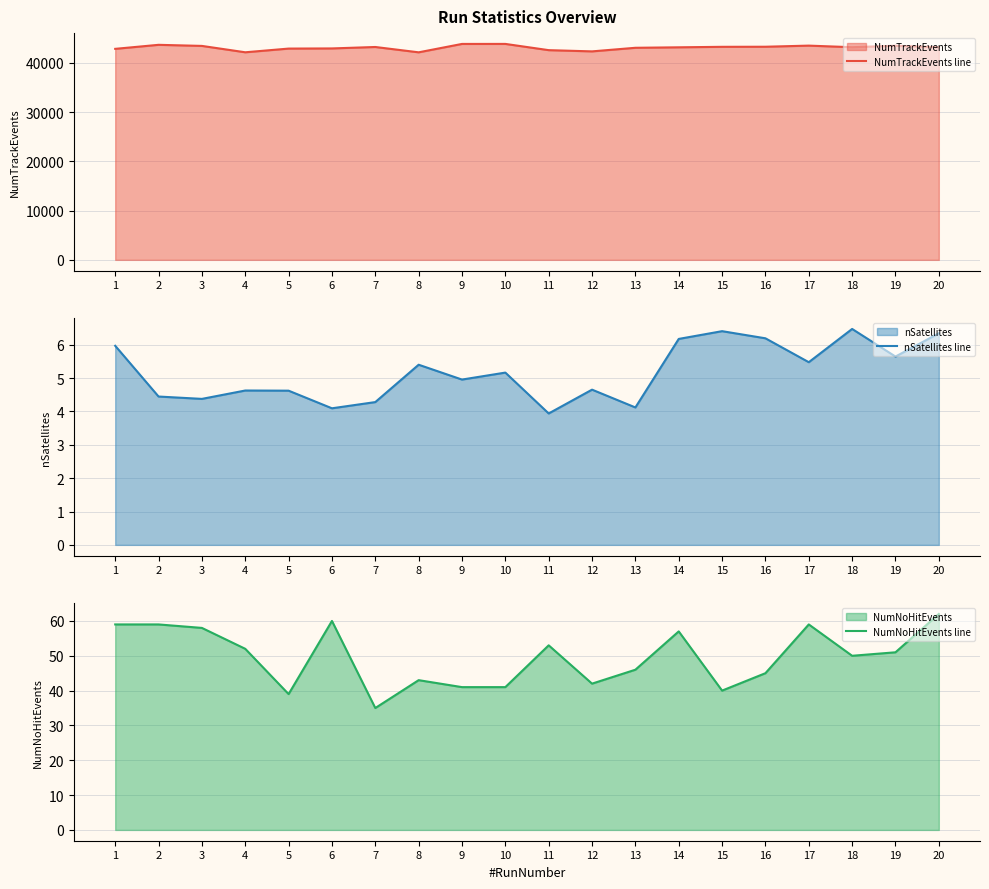

How many lines are shown in the chart?

3